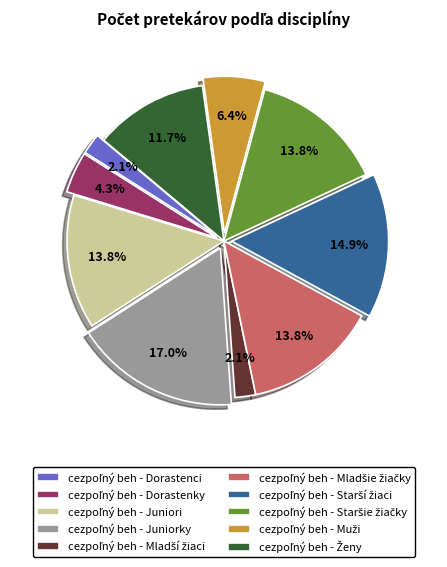

Count the number of slices in the pie.

10